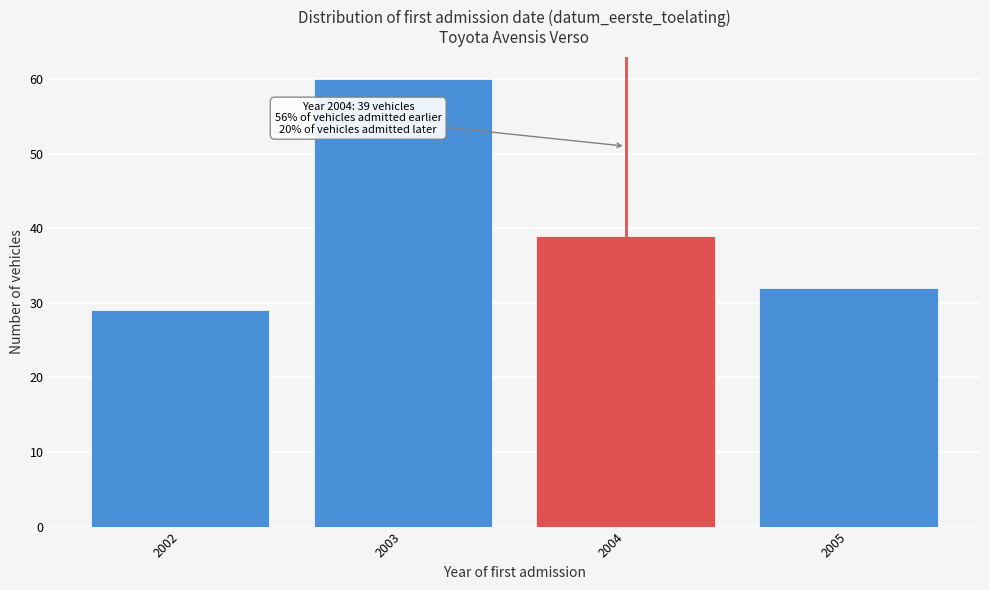

Reading left to right, list all the values displayed in this chart.

29	60	39	32